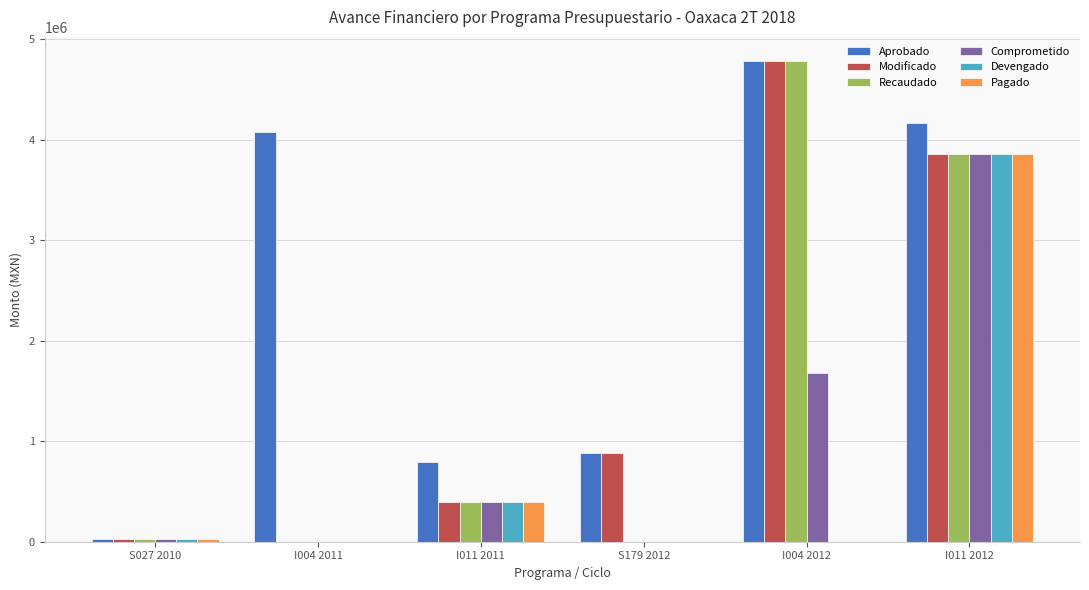

Reading left to right, extract all data points from this chart.

Aprobado: 30030.0	4075601.6	798000.0	880394.3	4785084.3	4170714.6
Modificado: 30030.0	0.0	399000.0	880394.3	4785084.3	3860890.4
Recaudado: 28331.7	0.0	399000.0	0.0	4785084.3	3860890.4
Comprometido: 30030.0	0.0	399000.0	0.0	1679351.1	3860890.4
Devengado: 28331.7	0.0	399000.0	0.0	0.0	3860890.4
Pagado: 28331.7	0.0	399000.0	0.0	0.0	3860890.4